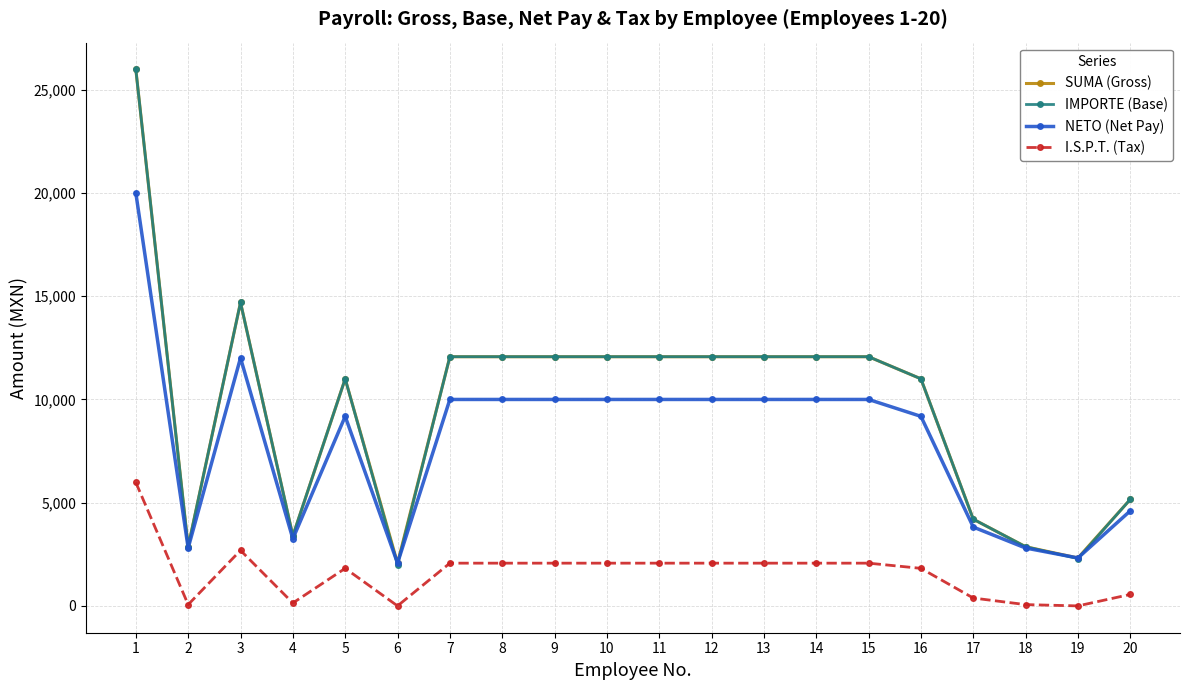

At which category does NETO (Net Pay) reach its first local valley?

2